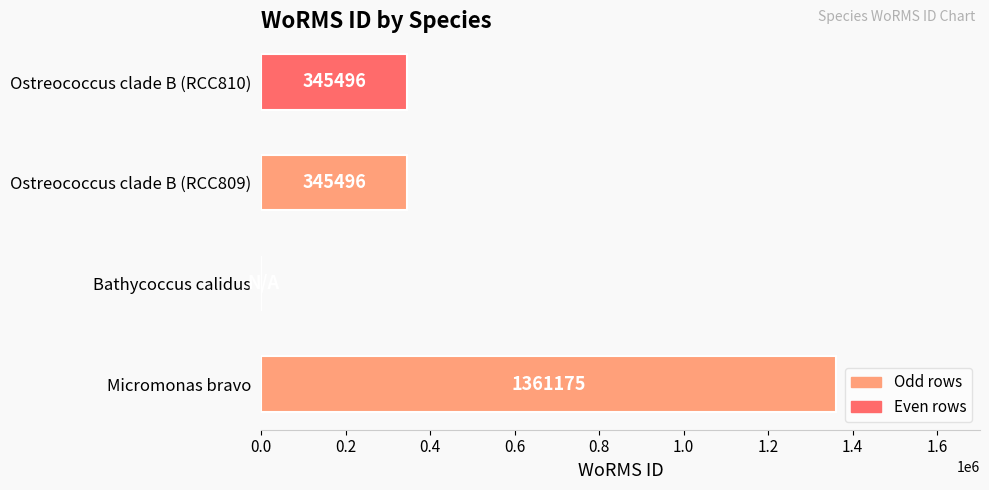

Is it true that the value at Ostreococcus clade B (RCC809) is 345496?

True